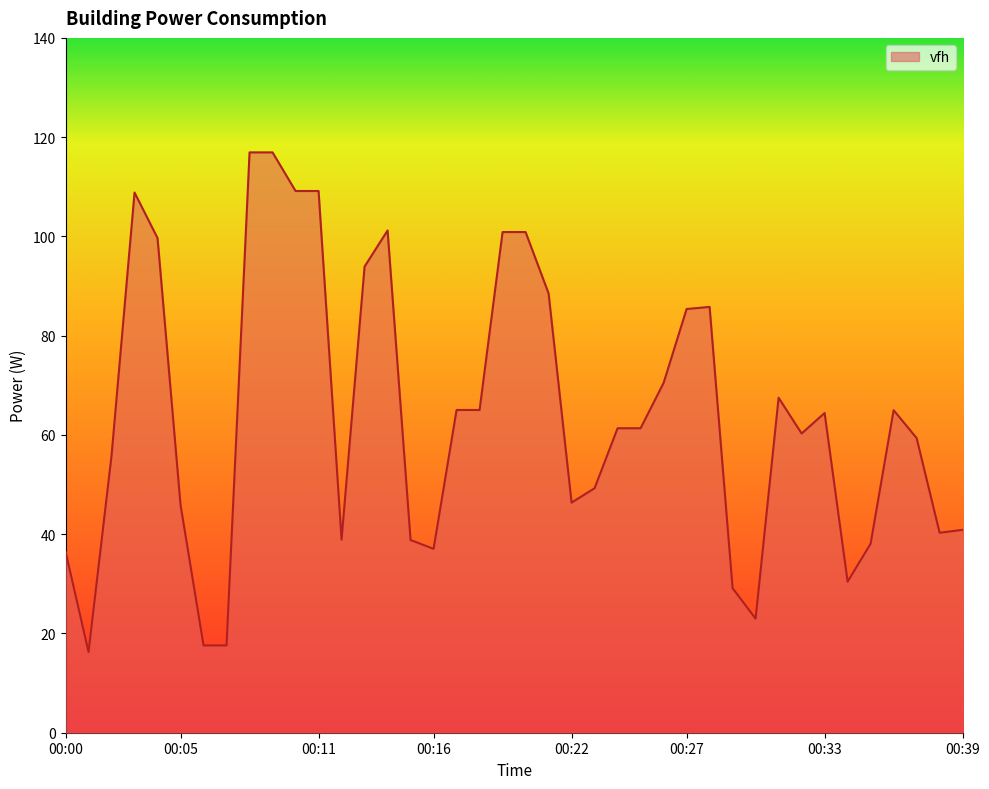

What is the maximum value shown in the chart?

116.9